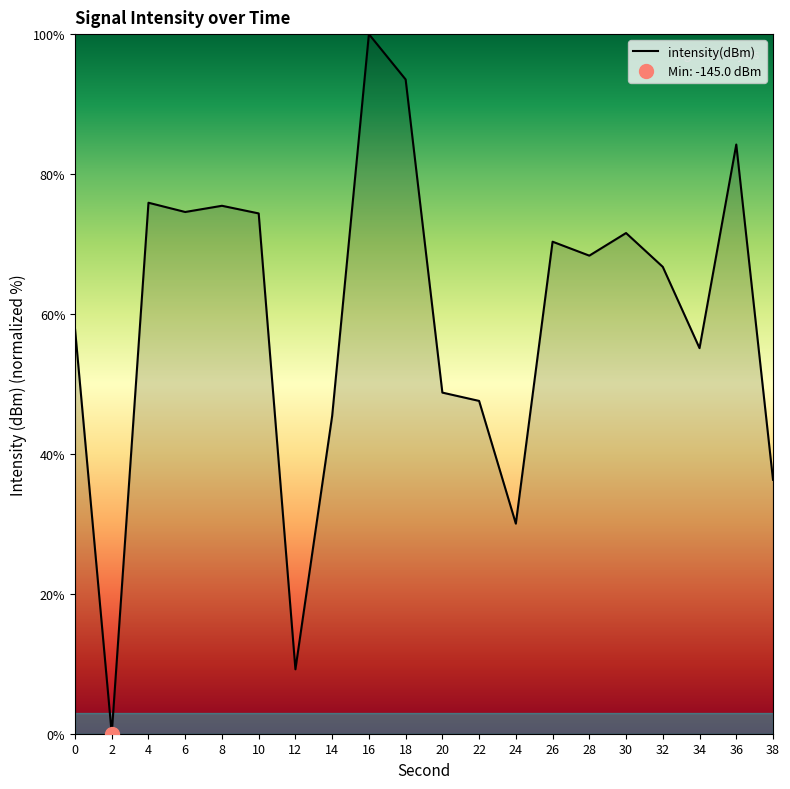

What is the value of the 4th point from the left?

74.6